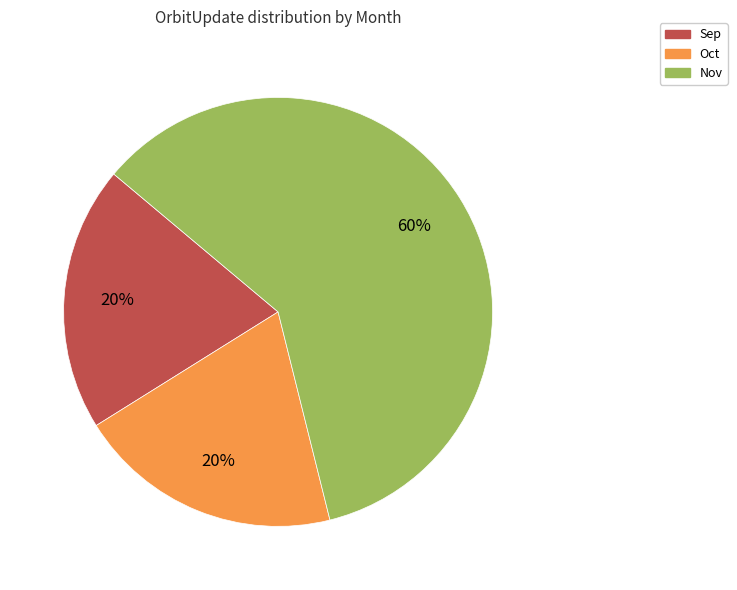

To the nearest percent, what is the difference between the Nov and Oct slice percentages?

40%